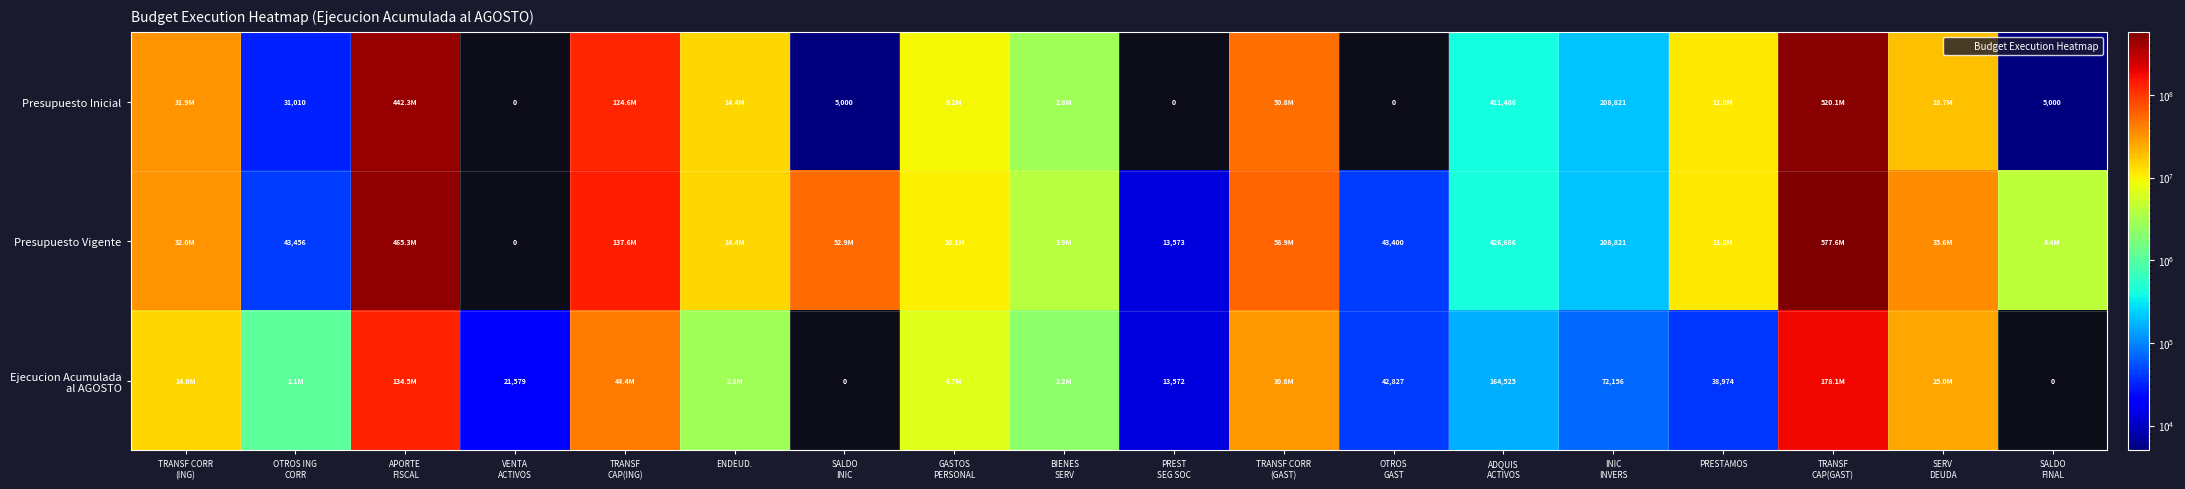

How many data points does each series have?

18